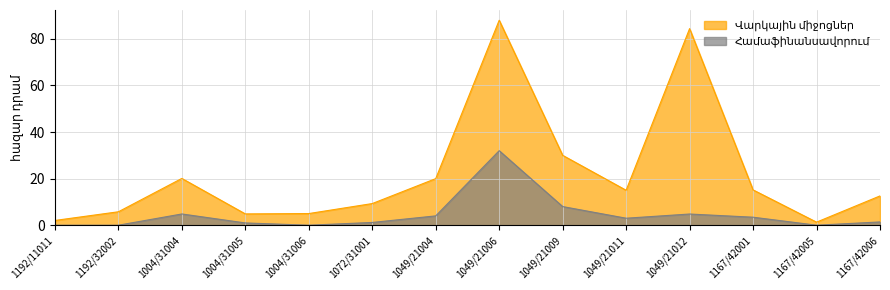

How many series are shown in this chart?

2